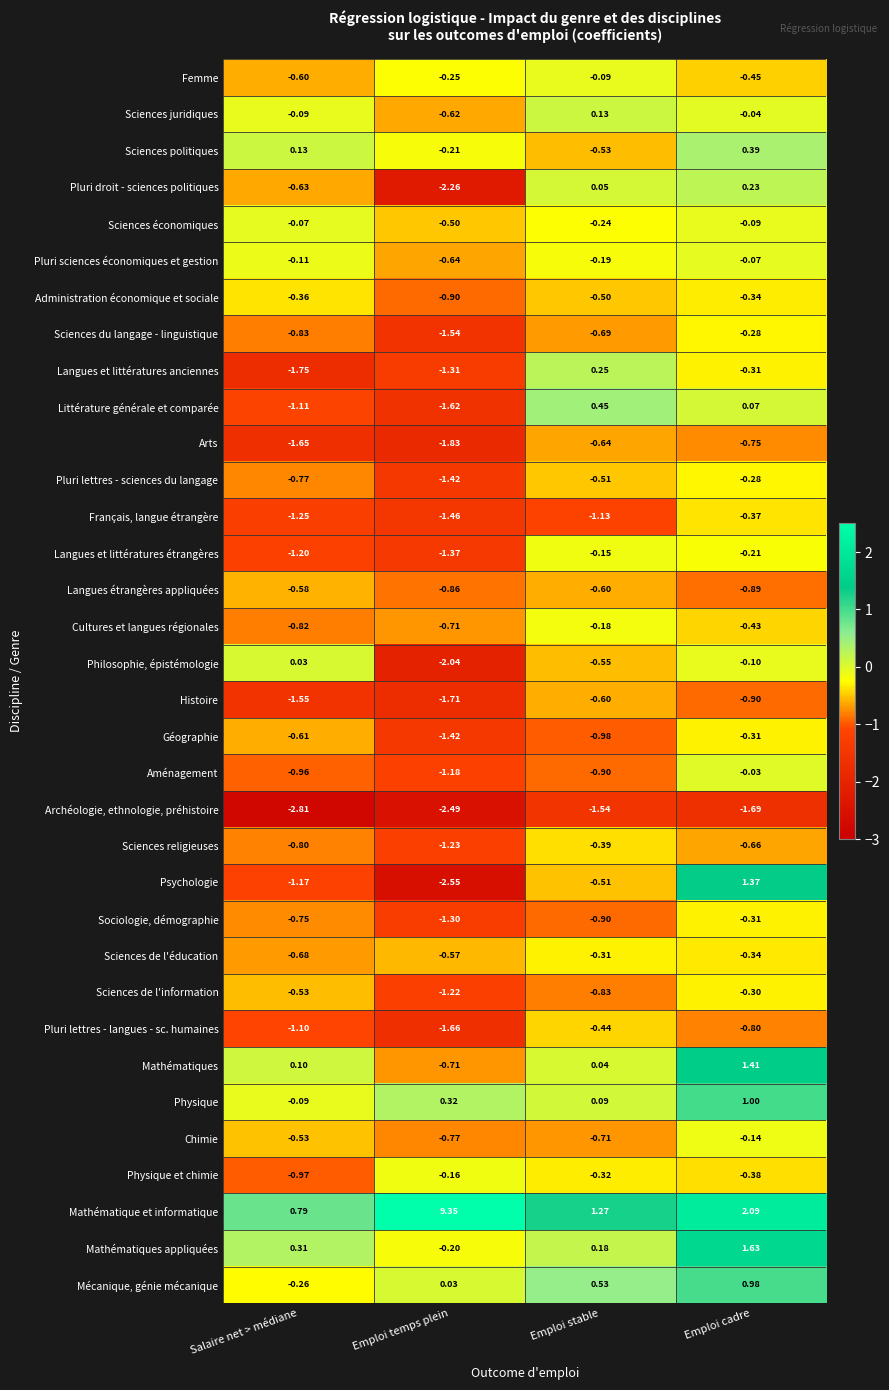

At which label does Langues et littératures anciennes first exceed 0?

Emploi stable